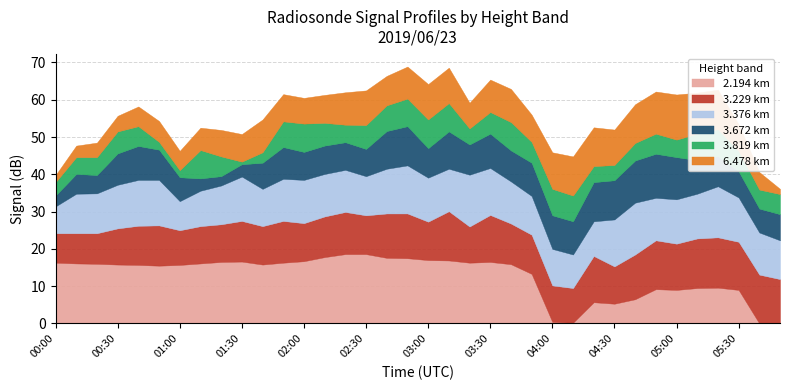

What is the difference between the second highest and minimum values in the 3.672 series?

8.8